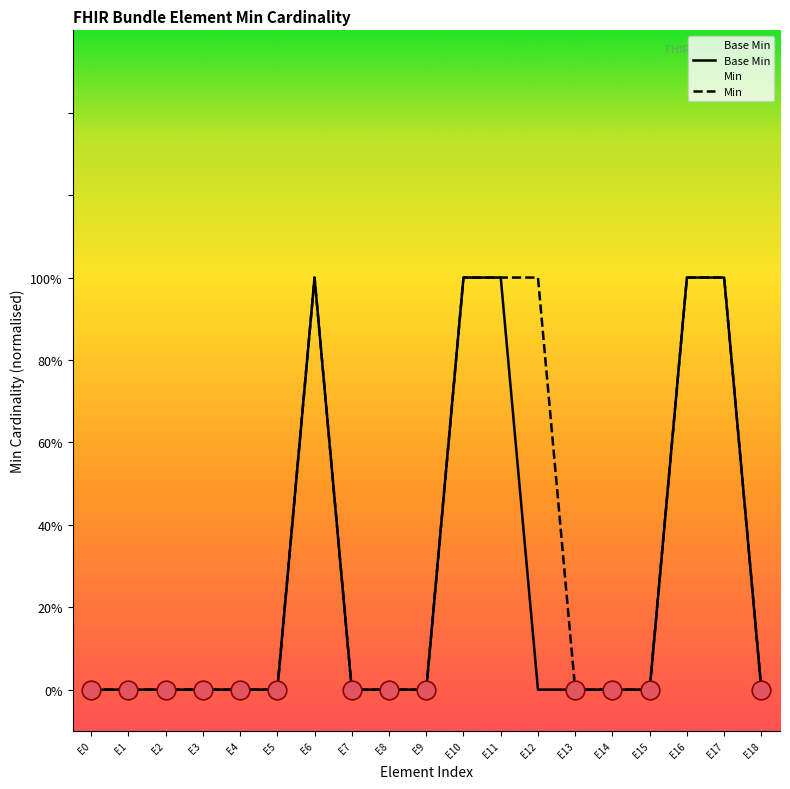

What is the total value across all series at E17?

2